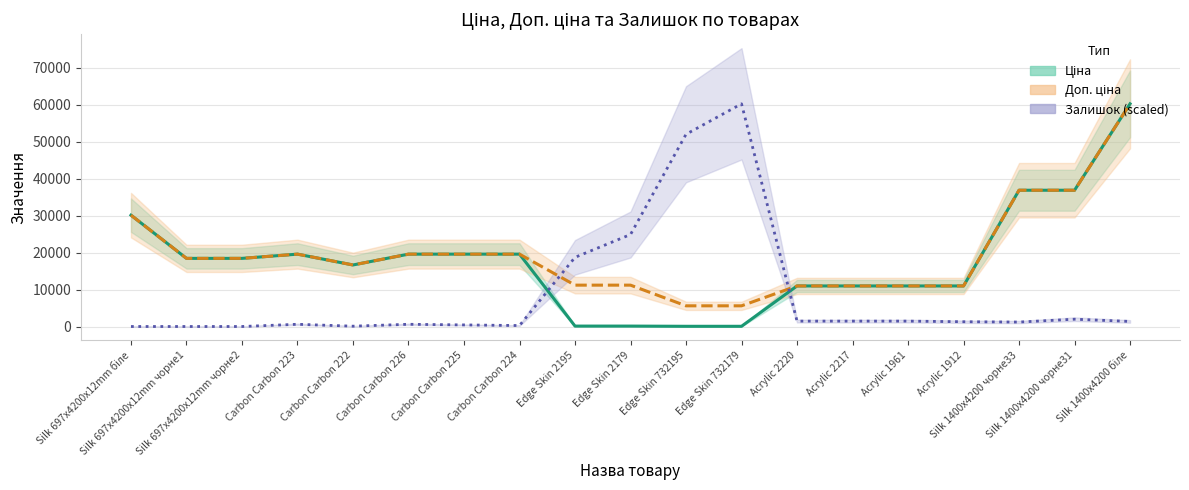

Reading left to right, transcribe all the data shown in this chart.

Ціна: Silk 697x4200x12mm біле=30102.8	Silk 697x4200x12mm чорне1=18420.9	Silk 697x4200x12mm чорне2=18420.9	Carbon Carbon 223=19564.9	Carbon Carbon 222=16636.8	Carbon Carbon 226=19564.9	Carbon Carbon 225=19564.9	Carbon Carbon 224=19564.9	Edge Skin 2195=111.8	Edge Skin 2179=111.8	Edge Skin 732195=55.9	Edge Skin 732179=55.9	Acrylic 2220=10964.4	Acrylic 2217=10964.4	Acrylic 1961=10964.4	Acrylic 1912=10964.4	Silk 1400x4200 чорне33=36841.8	Silk 1400x4200 чорне31=36841.8	Silk 1400x4200 біле=60205.6
Доп. ціна: Silk 697x4200x12mm біле=30102.8	Silk 697x4200x12mm чорне1=18420.9	Silk 697x4200x12mm чорне2=18420.9	Carbon Carbon 223=19564.9	Carbon Carbon 222=16636.8	Carbon Carbon 226=19564.9	Carbon Carbon 225=19564.9	Carbon Carbon 224=19564.9	Edge Skin 2195=11182.0	Edge Skin 2179=11182.0	Edge Skin 732195=5591.0	Edge Skin 732179=5591.0	Acrylic 2220=10964.4	Acrylic 2217=10964.4	Acrylic 1961=10964.4	Acrylic 1912=10964.4	Silk 1400x4200 чорне33=36841.8	Silk 1400x4200 чорне31=36841.8	Silk 1400x4200 біле=60205.6
Залишок (scaled): Silk 697x4200x12mm біле=0.0	Silk 697x4200x12mm чорне1=0.0	Silk 697x4200x12mm чорне2=0.0	Carbon Carbon 223=600.3	Carbon Carbon 222=85.8	Carbon Carbon 226=600.3	Carbon Carbon 225=428.8	Carbon Carbon 224=257.3	Edge Skin 2195=18696.3	Edge Skin 2179=24871.2	Edge Skin 732195=51972.3	Edge Skin 732179=60205.6	Acrylic 2220=1458.0	Acrylic 2217=1458.0	Acrylic 1961=1458.0	Acrylic 1912=1286.4	Silk 1400x4200 чорне33=1200.7	Silk 1400x4200 чорне31=1972.5	Silk 1400x4200 біле=1372.2